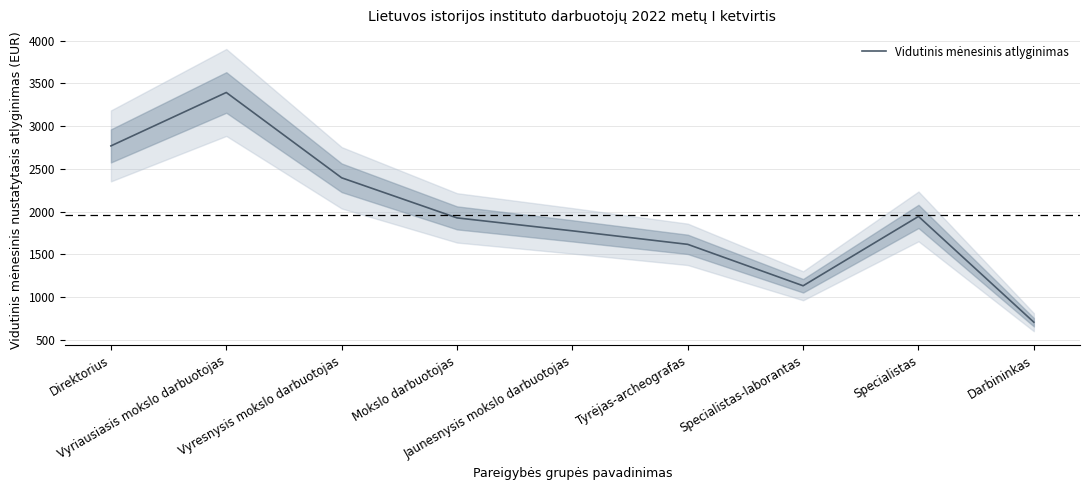

How many lines are shown in the chart?

1